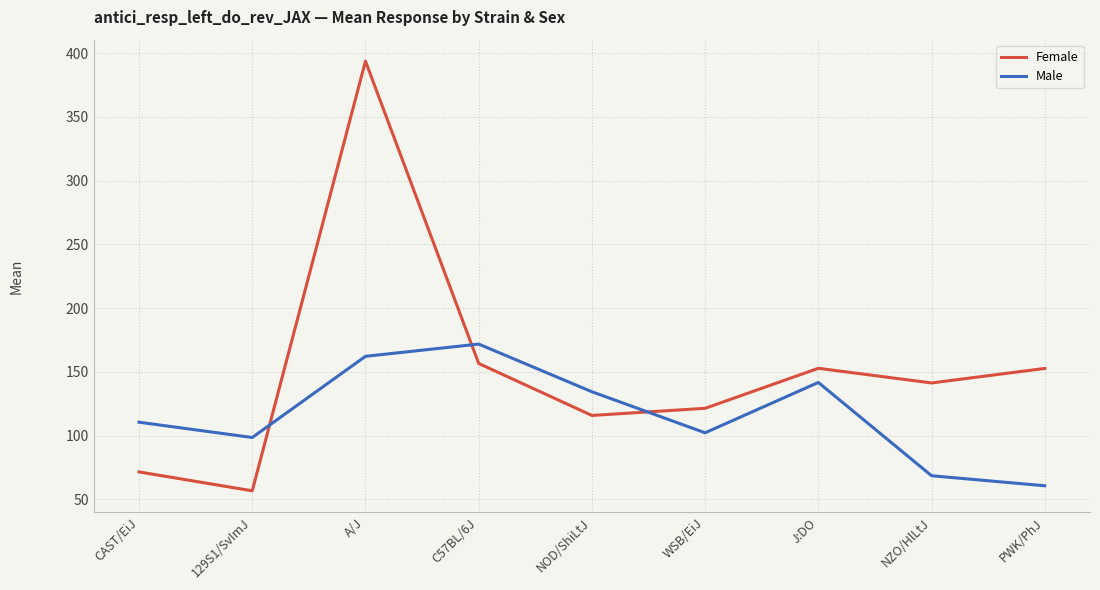

Rank the series at J:DO from lowest to highest value.

Male, Female